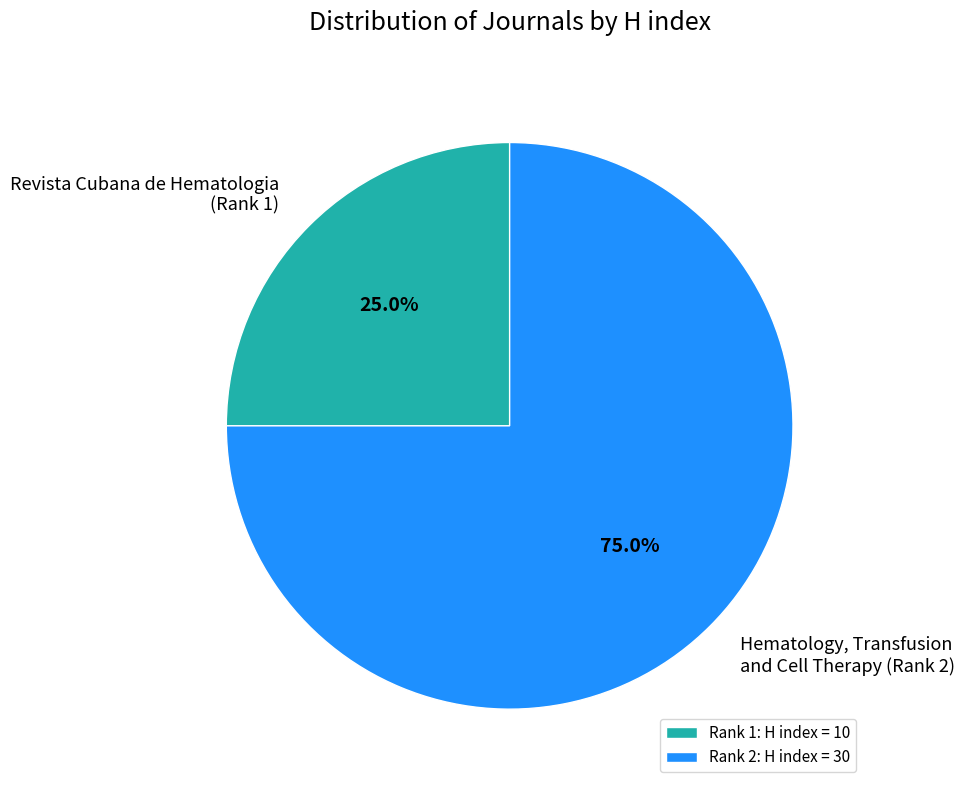

Rank the categories by value from lowest to highest.

Rank 1: H index = 10, Rank 2: H index = 30